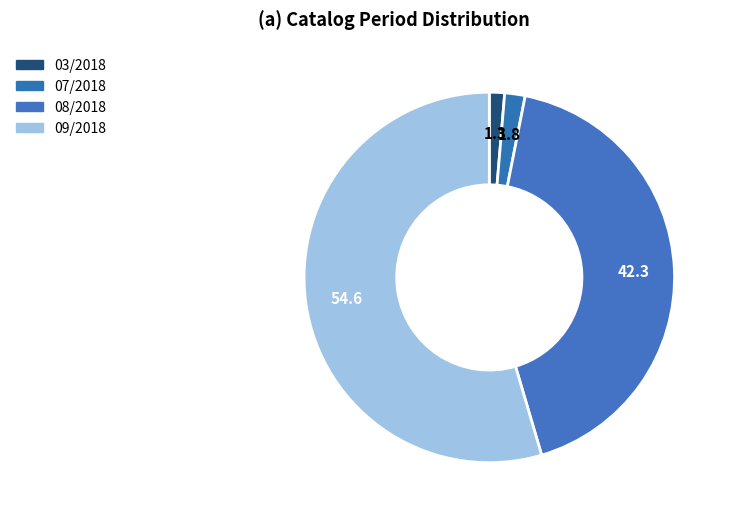

How many slices are in this pie chart?

4